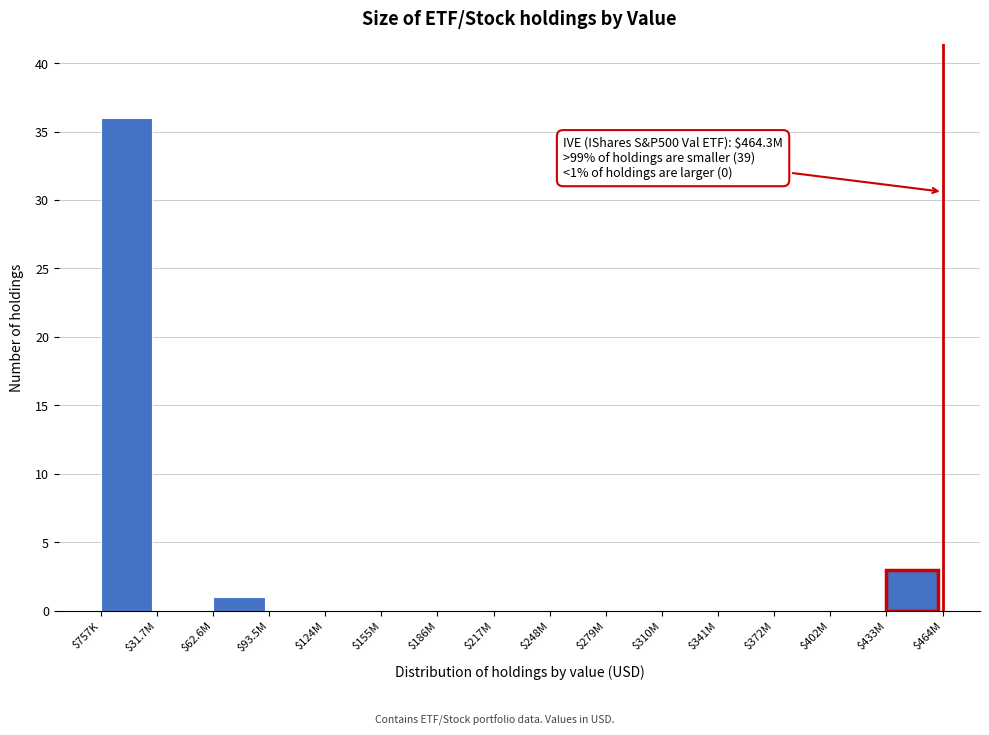

At which label is the value closest to 18?

$433M